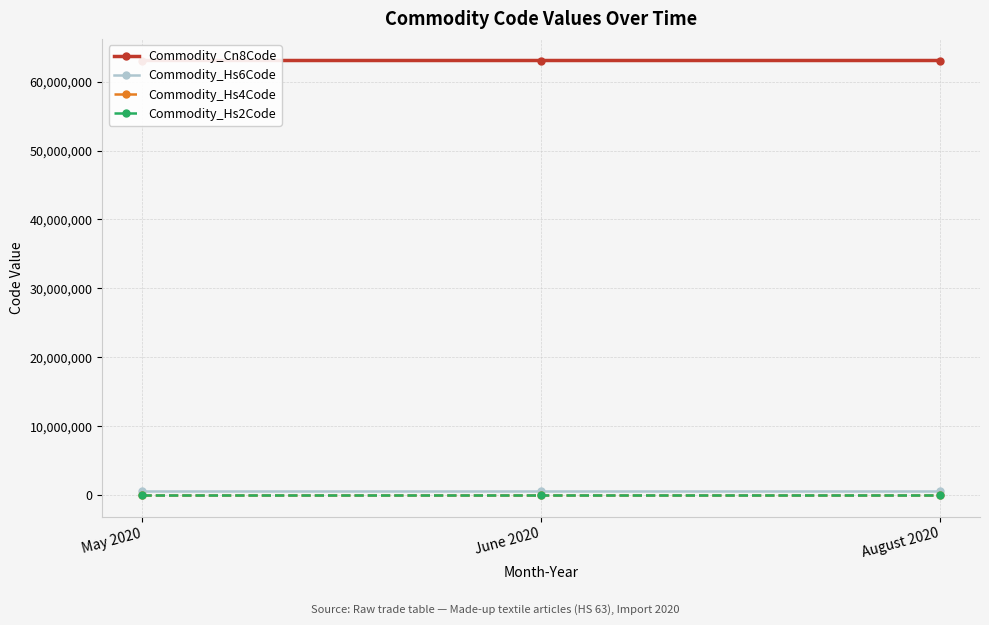

Which label corresponds to the largest value in the chart?

August 2020